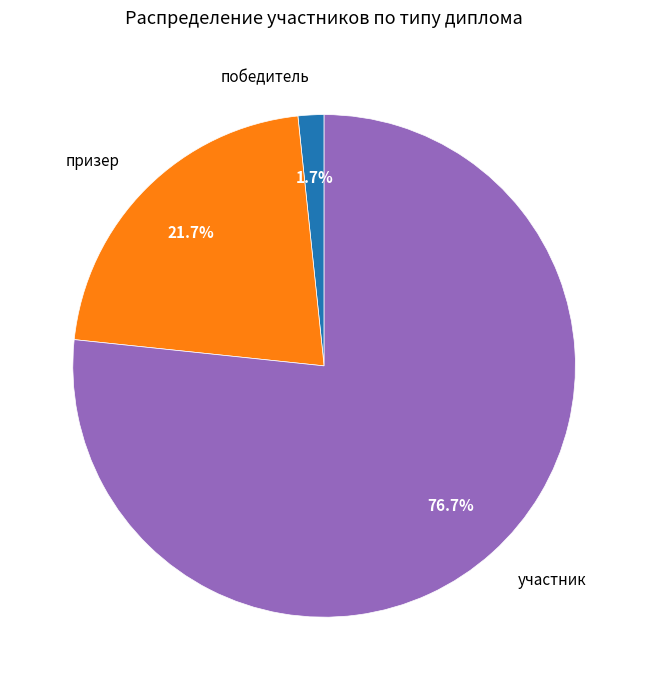

To the nearest percent, what is the average slice percentage?

33%